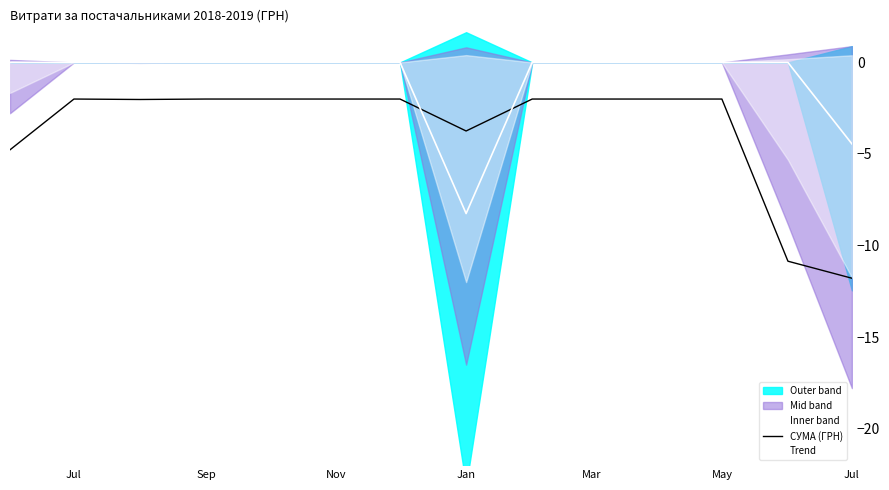

Which series ends up on top after the final intersection of СУМА (ГРН) and Trend?

Trend